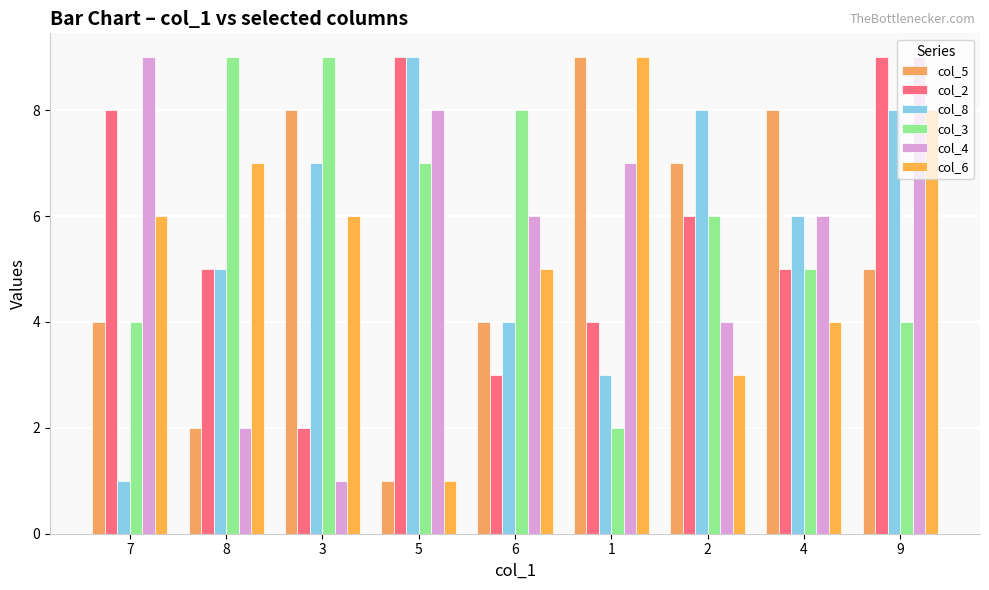

Count the col_5 values in the range 4 to 8.

6